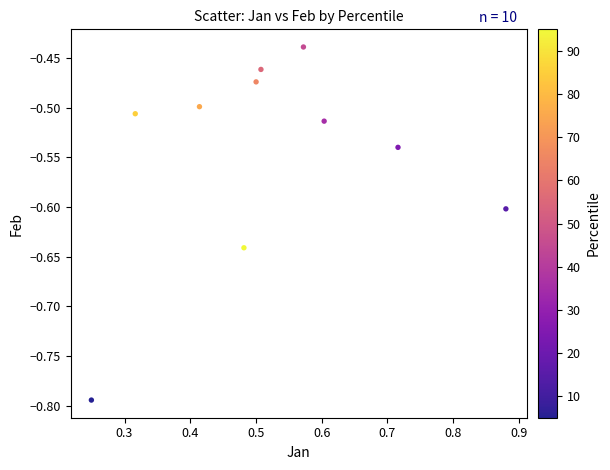

What is the range of Y values (max minus min)?

0.4